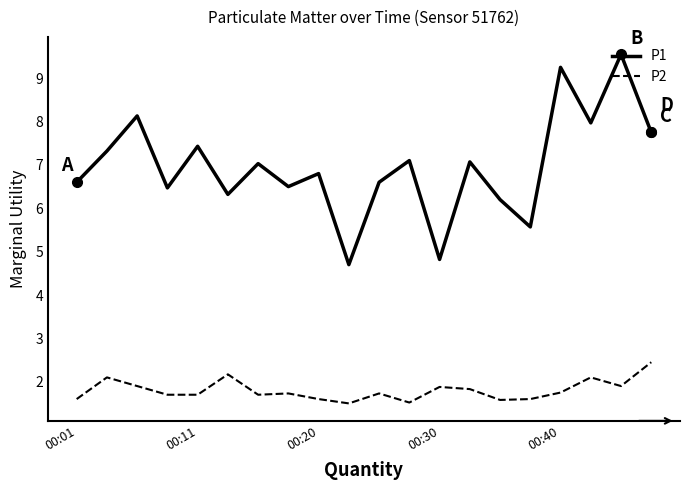

How many lines are shown in the chart?

2